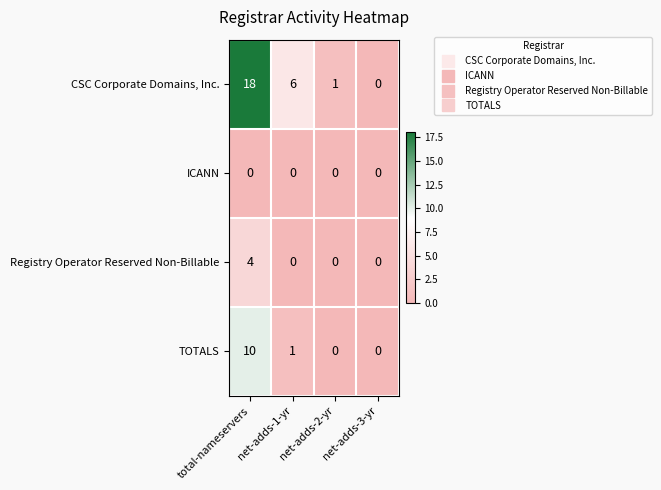

What is the difference between the maximum and minimum values in the Registry Operator Reserved Non-Billable series?

4